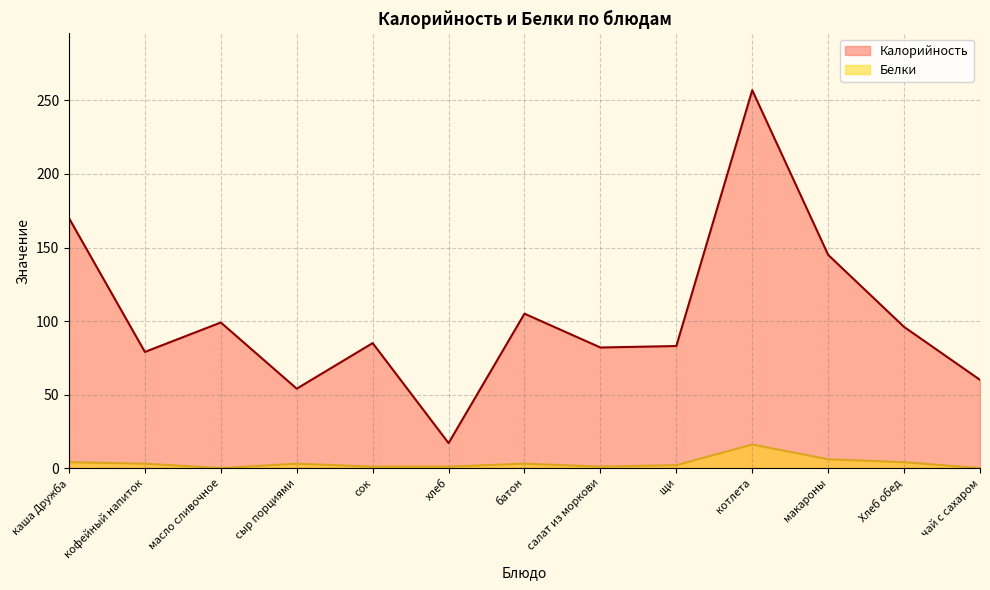

At батон, list the series in order from largest to smallest.

Калорийность, Белки